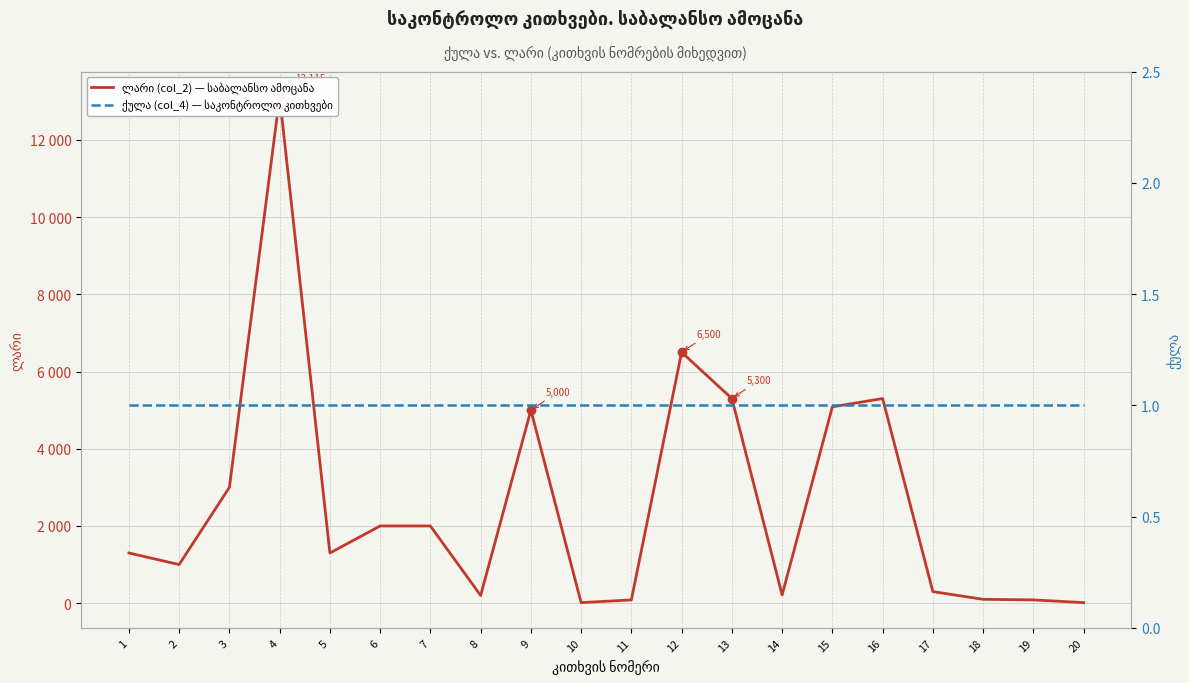

Which series changed the most between 6 and 14?

ლარი (col_2) — საბალანსო ამოცანა